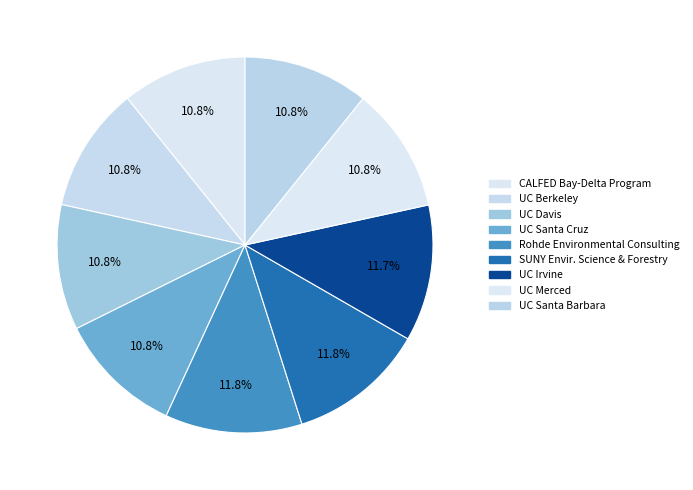

To the nearest percent, what is the difference between the largest and smallest slice percentages?

1%